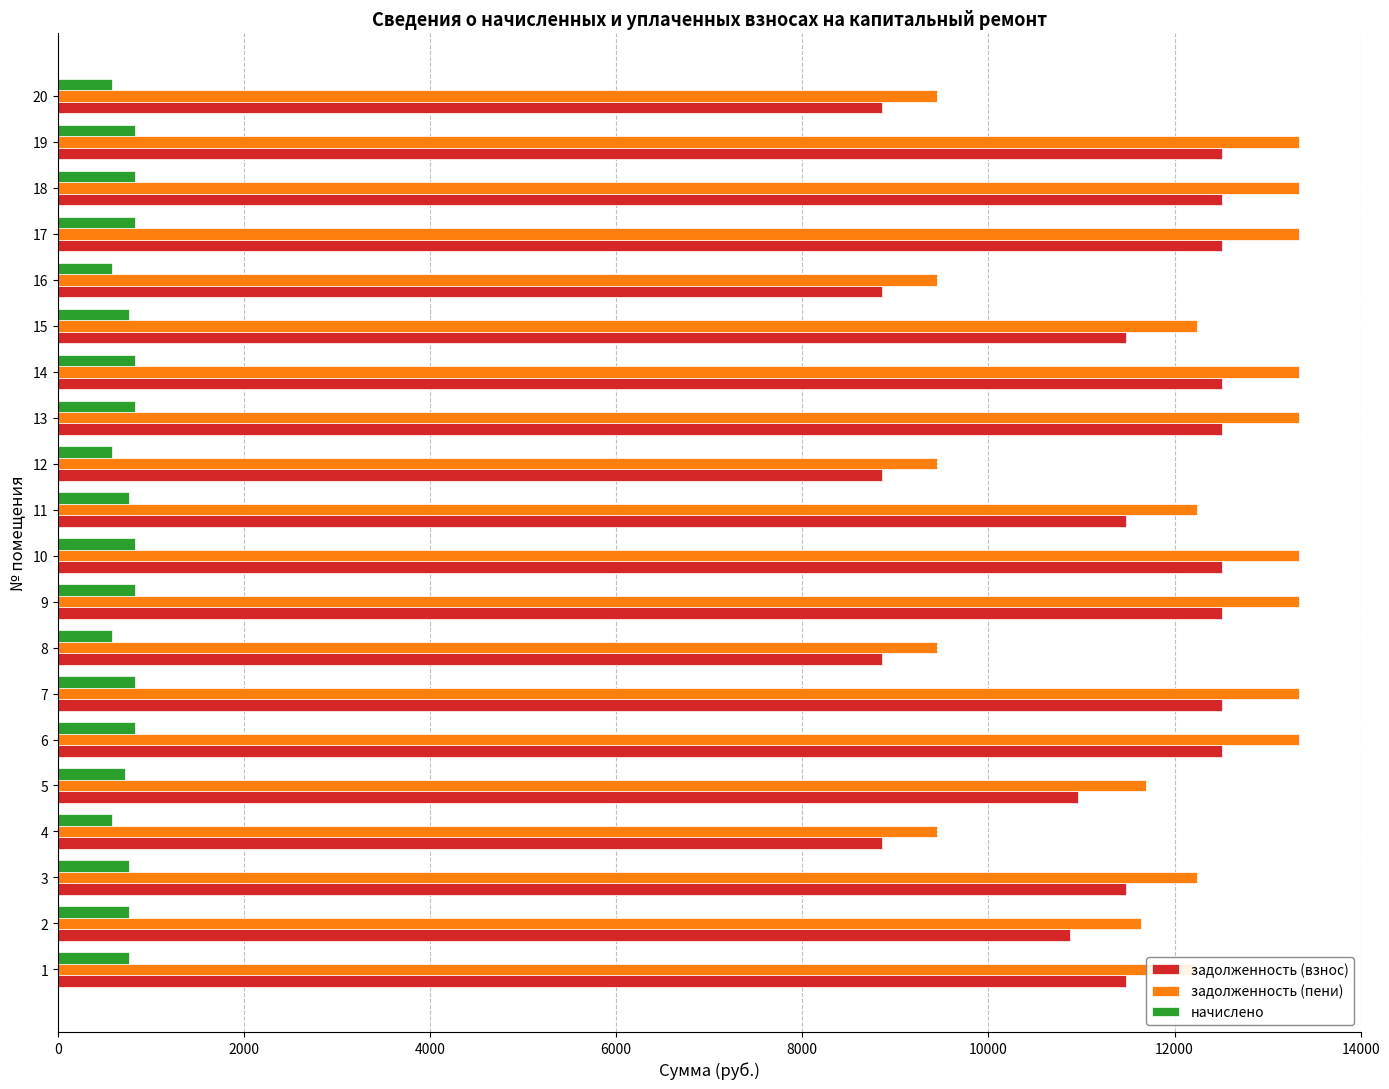

At how many categories does at least one series exceed 5902?

20